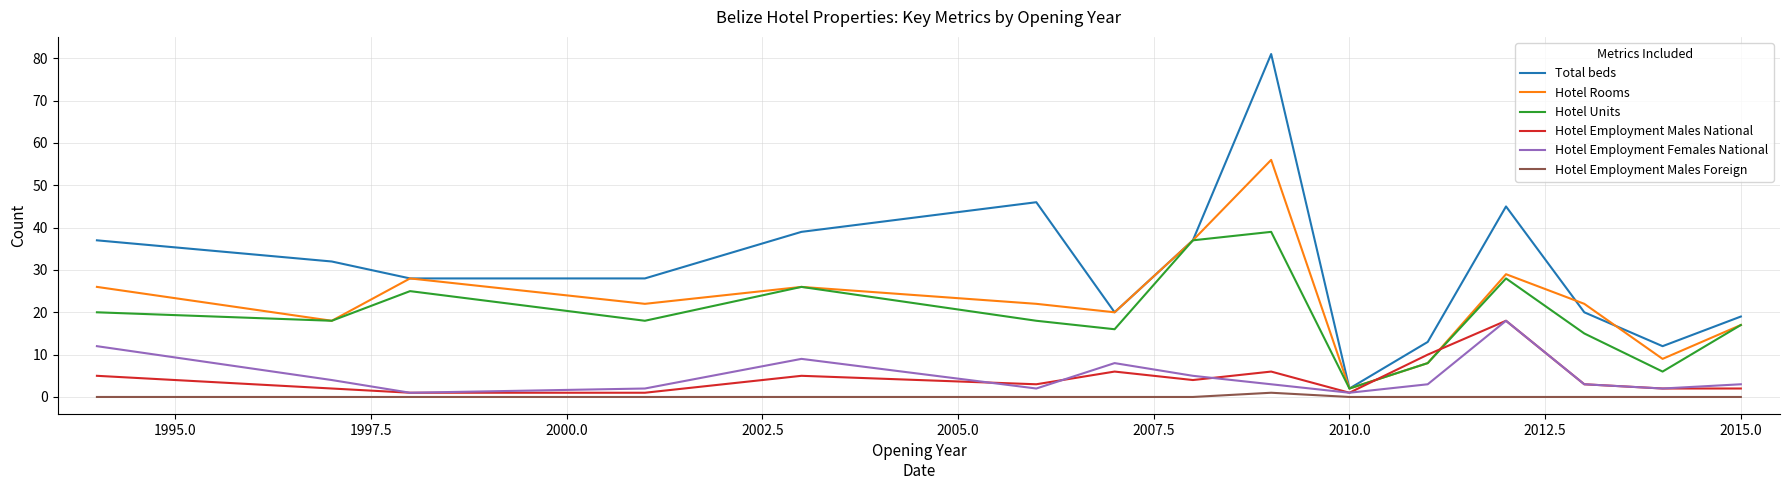

What is the difference between the second highest and second lowest values in the Hotel Units series?

31